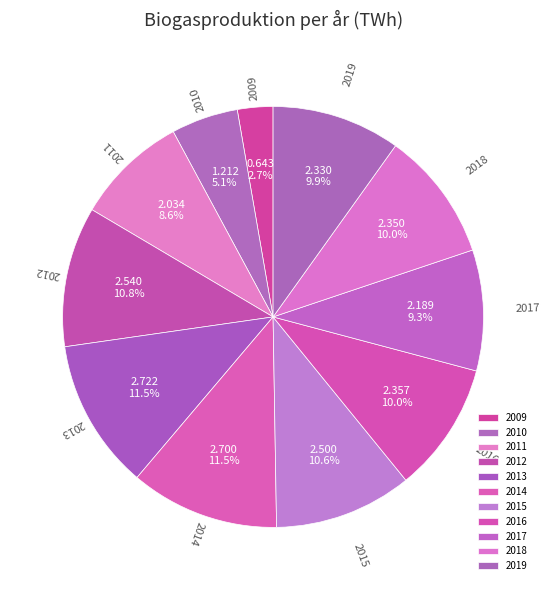

The 2012 slice represents 21% of the pie. True or false?

False